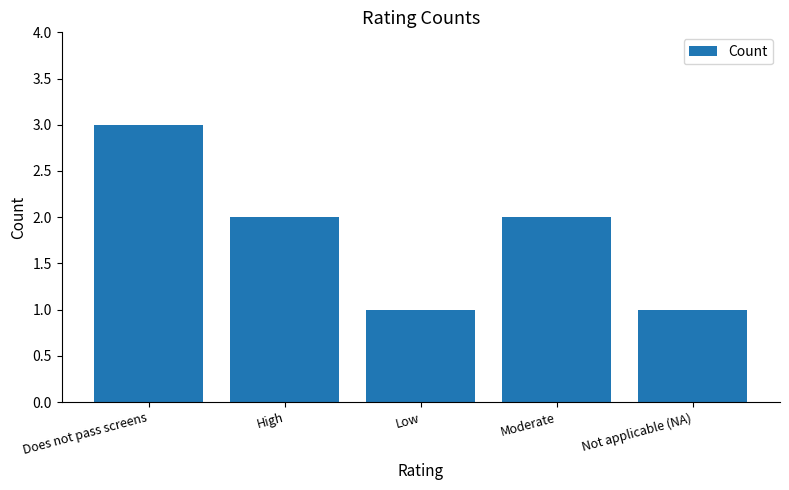

Between Does not pass screens and High, which is larger?

Does not pass screens